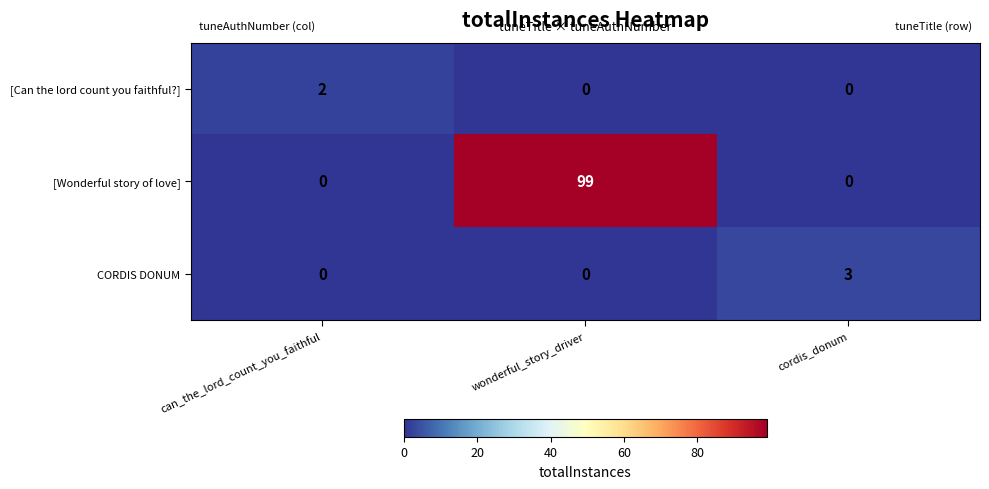

What is the difference between the highest and lowest values at cordis_donum?

3